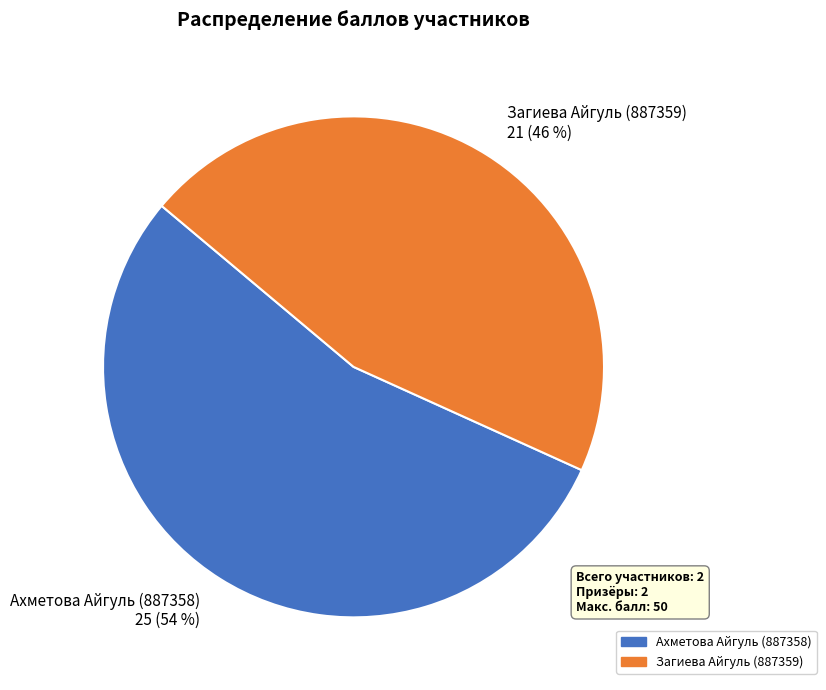

Does any single category account for the majority?

Yes